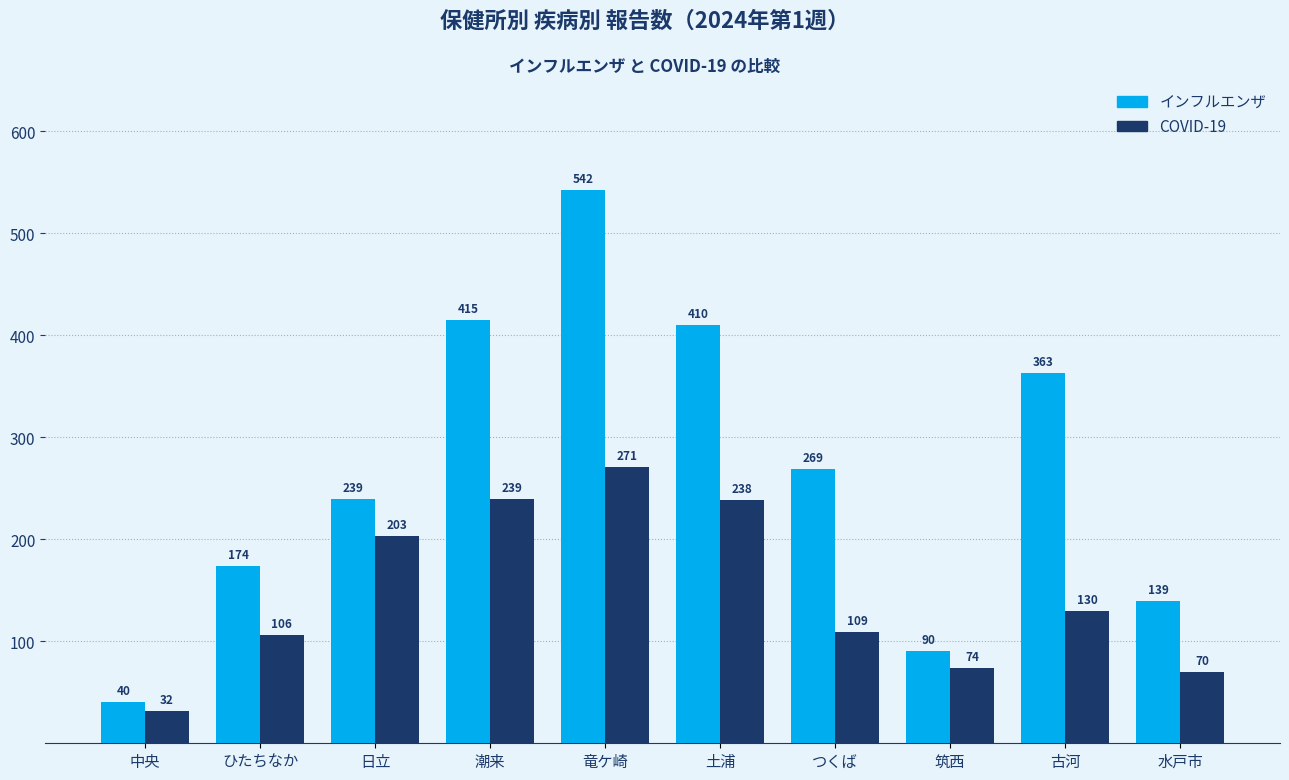

What position from the right is 潮来?

7